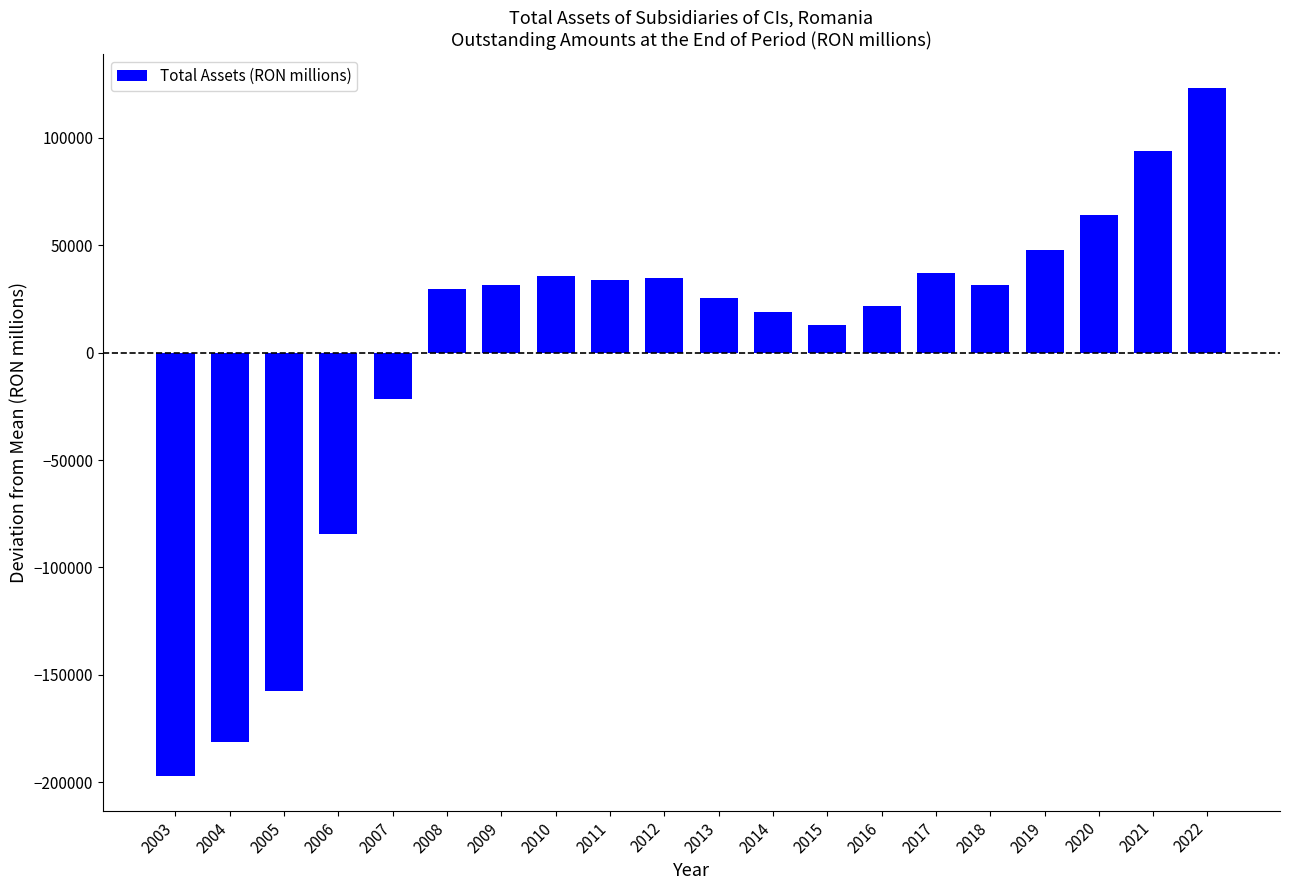

Which category has the lowest value across all series?

2003